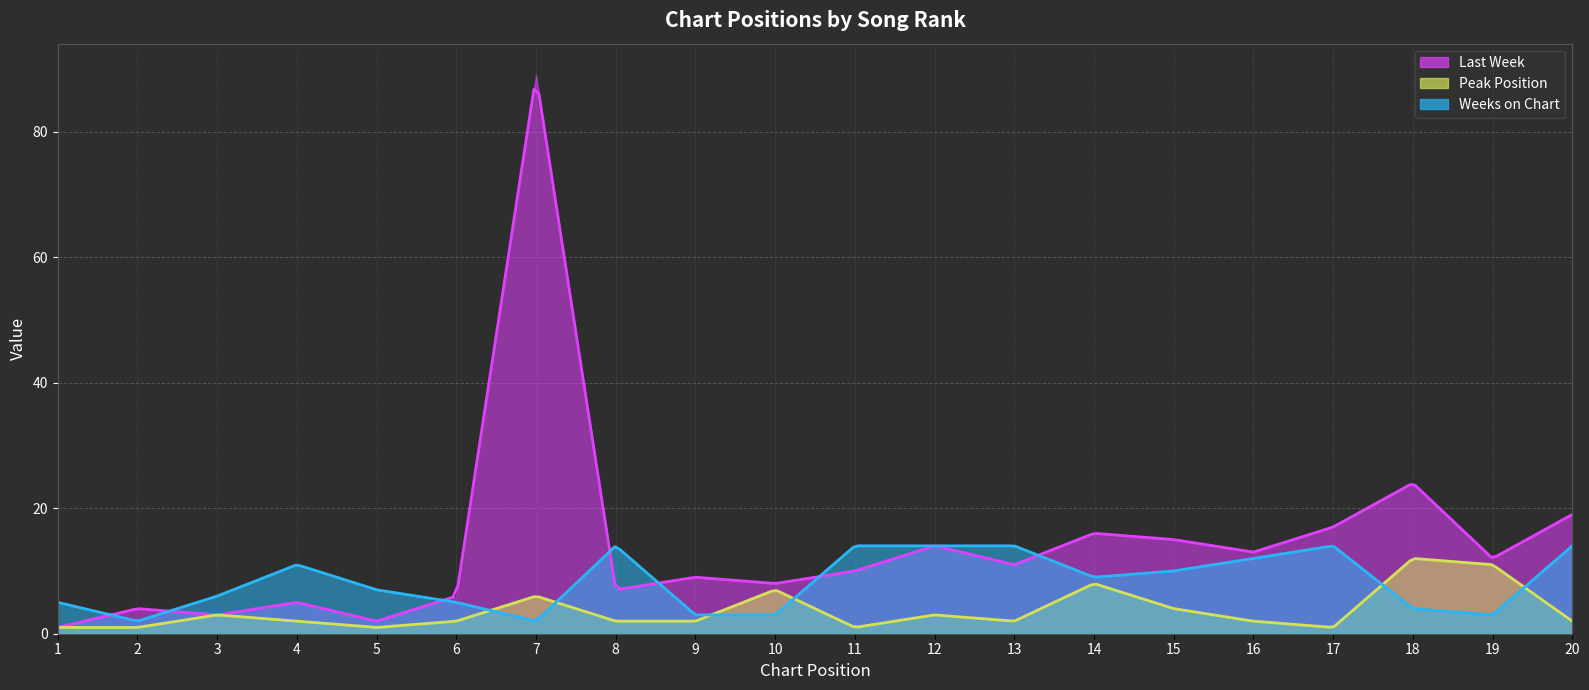

How many data points in Weeks on Chart are above 9?

9